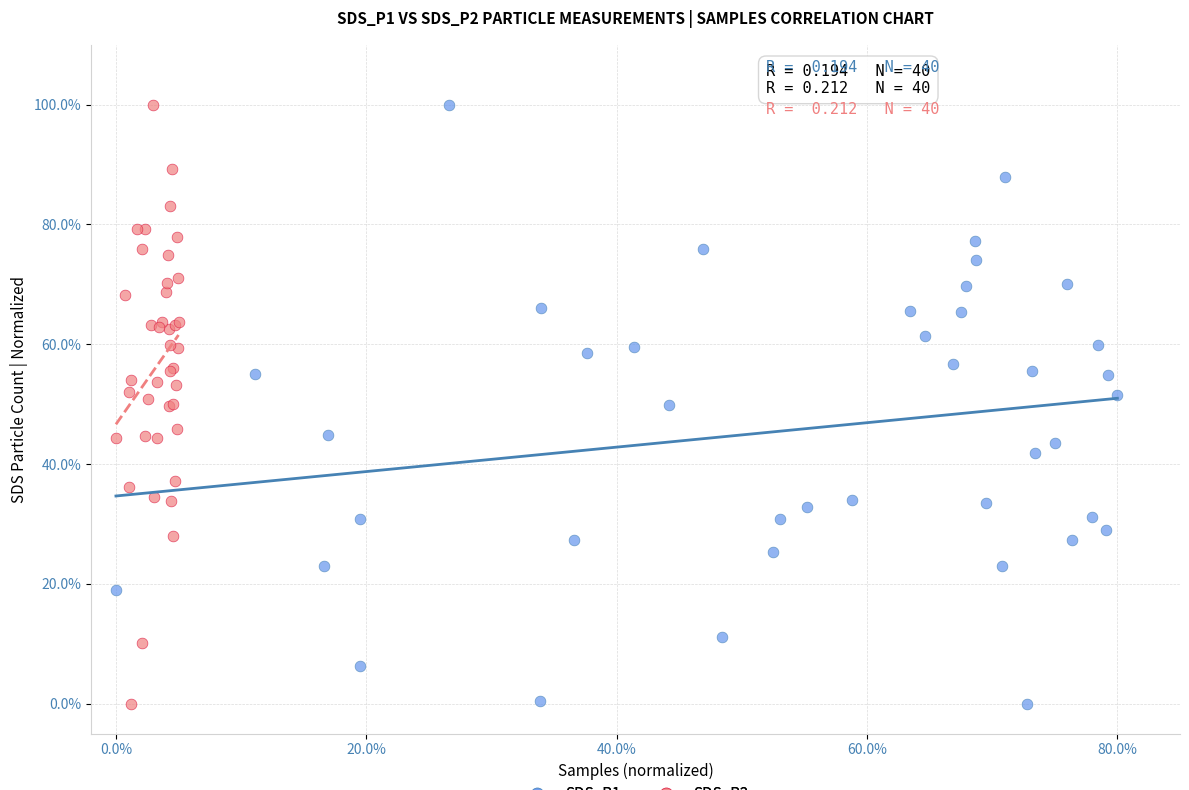

What are all the series names shown in the legend?

SDS_P1, SDS_P2